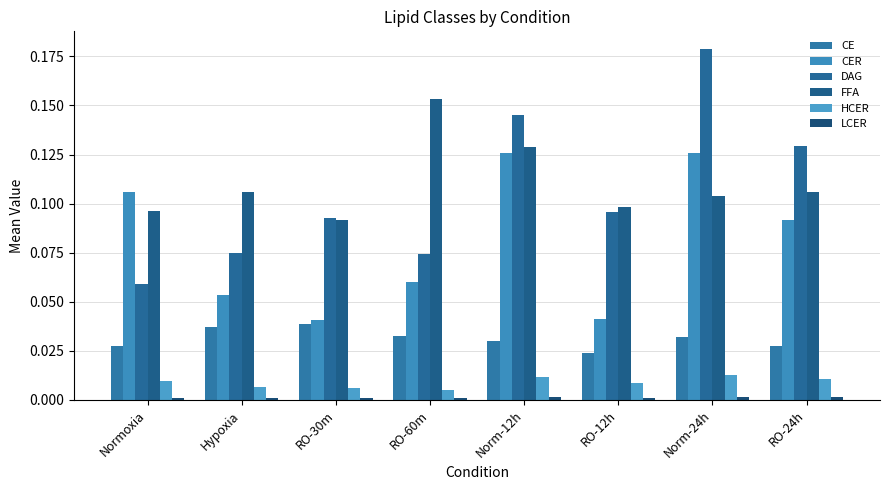

What is the total value across all series at RO-60m?

0.3